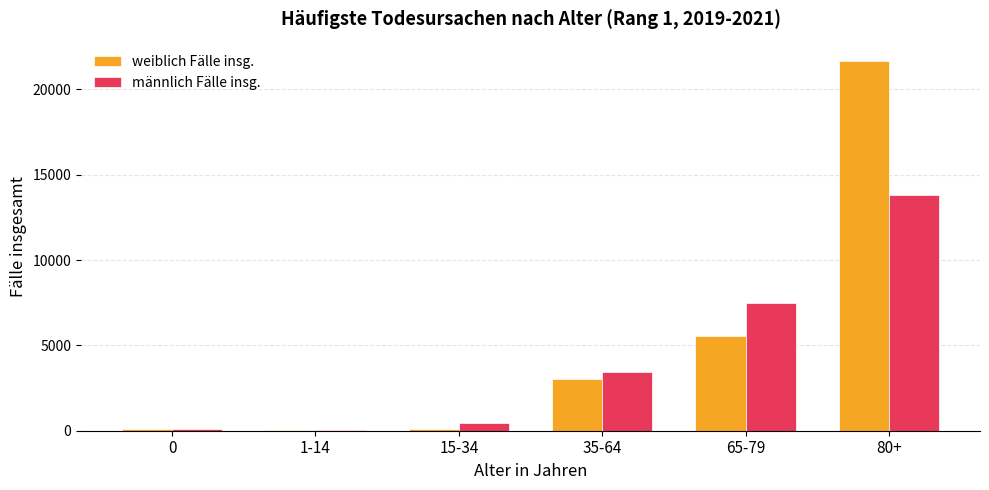

How many series are shown in this chart?

2